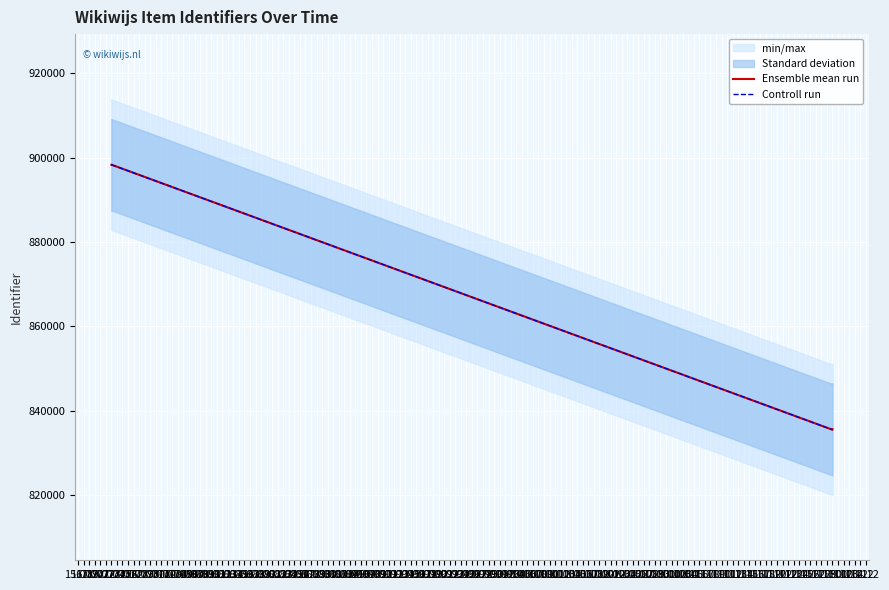

Where is Controll run nearest to the value 866896?

28.11